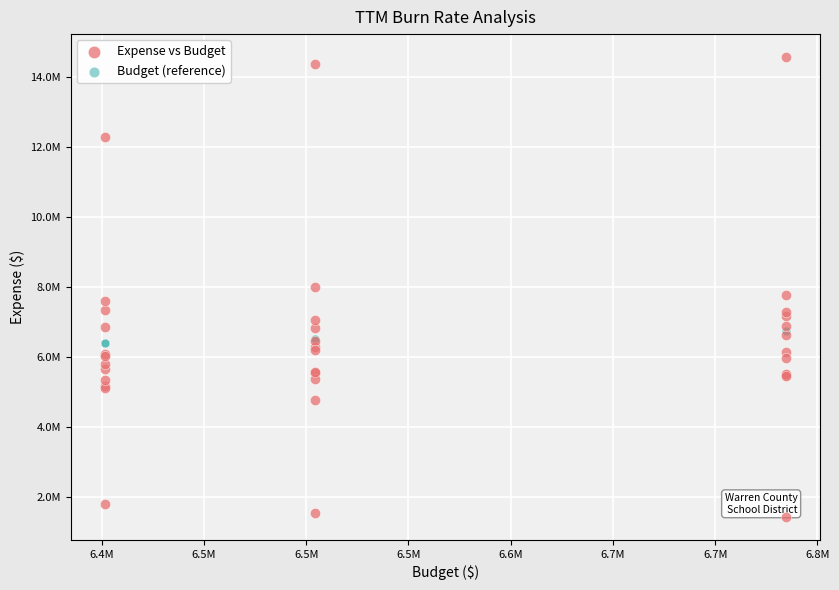

Which series has the largest Y range (max minus min)?

Expense vs Budget